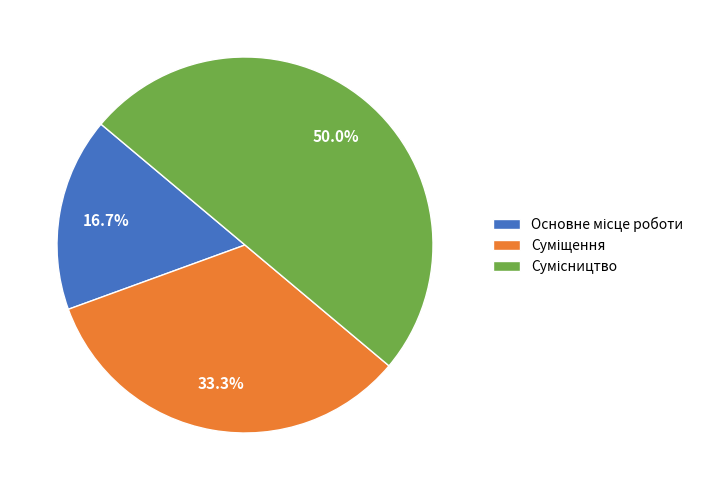

Which category has the smallest portion of the pie?

Основне місце роботи